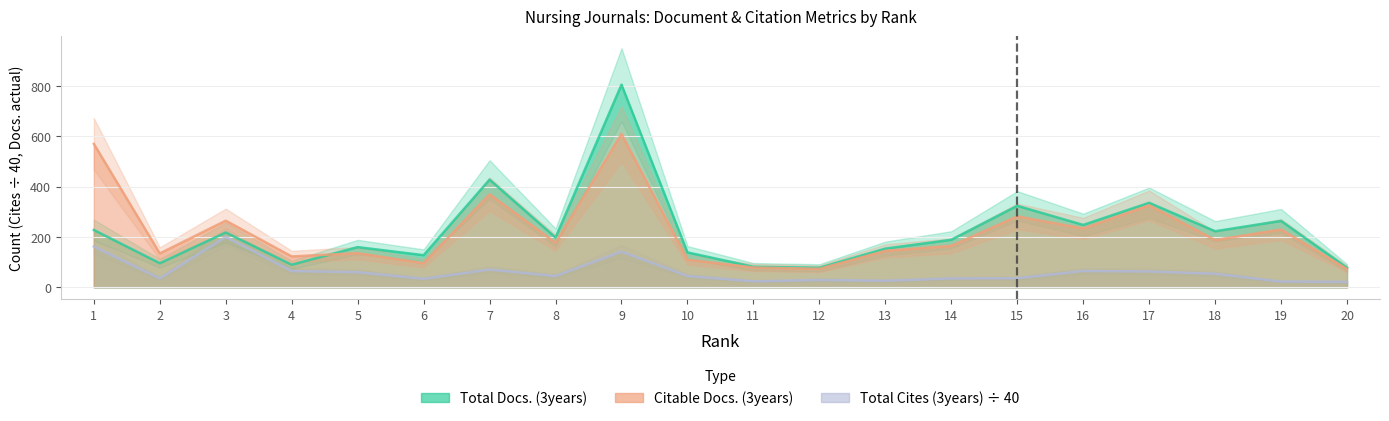

Between which two adjacent categories do Citable Docs. (3years) and Total Docs. (3years) first intersect?

4 and 5